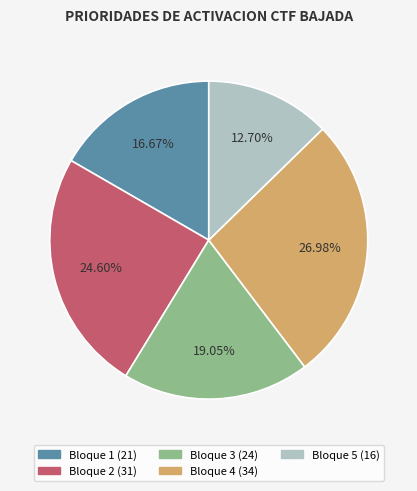

True or false: Bloque 1 accounts for 17% of the total.

True